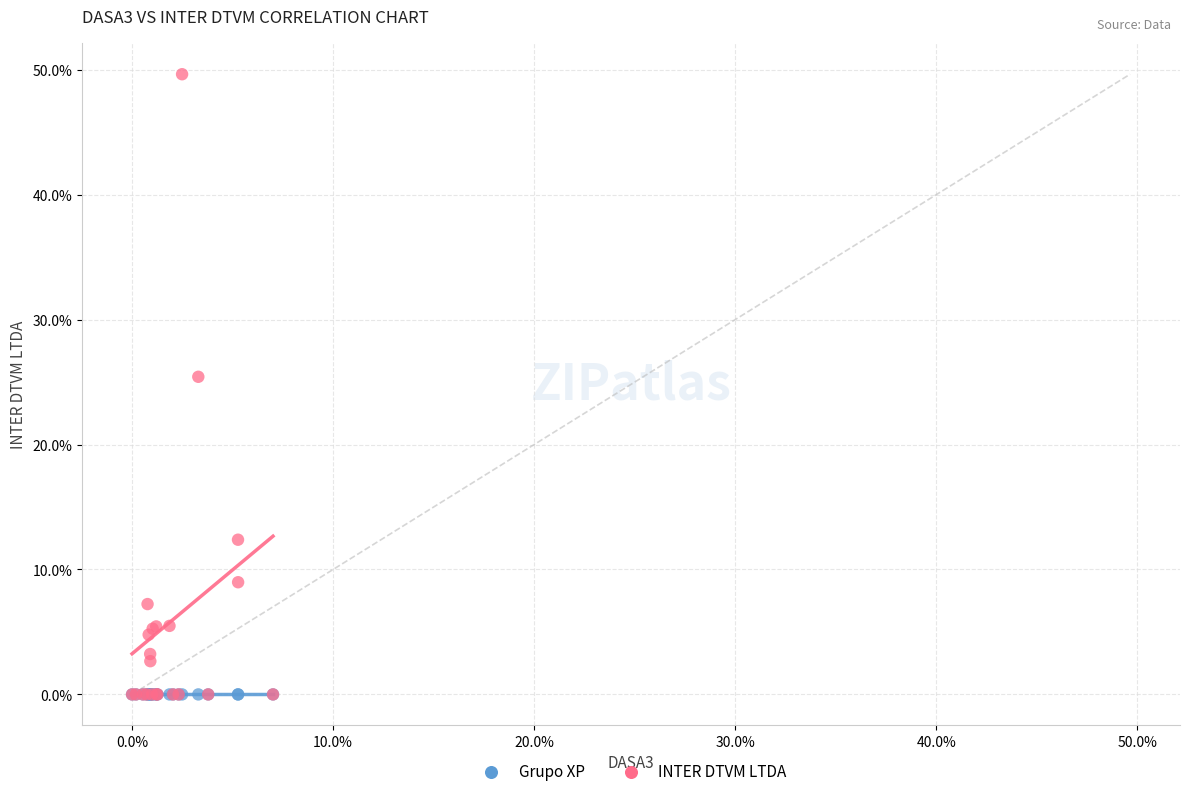

What are all the series names shown in the legend?

Grupo XP, INTER DTVM LTDA